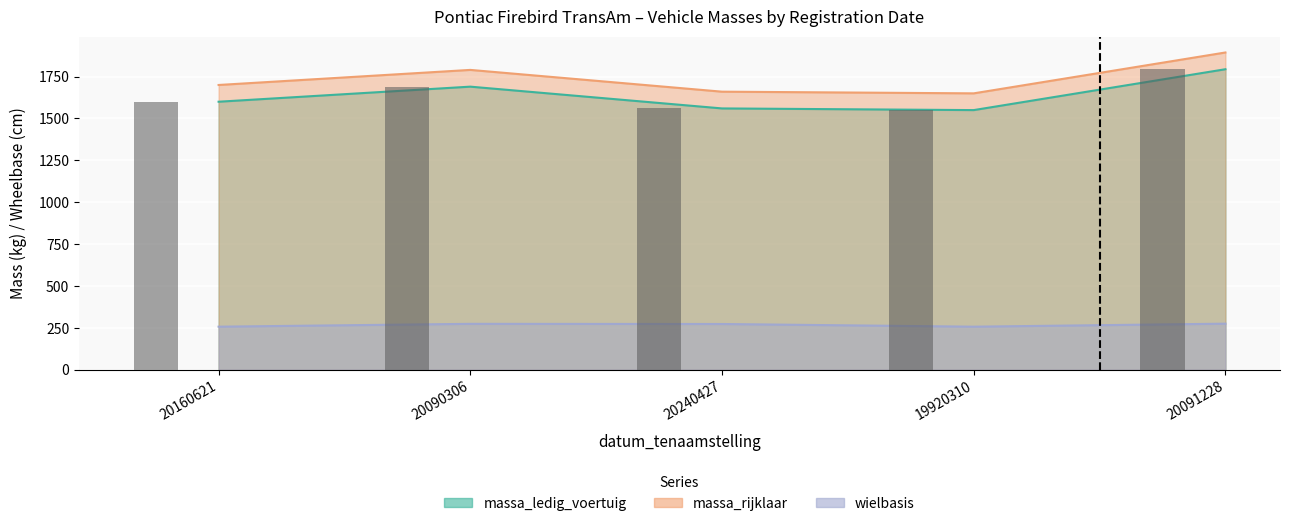

Reading left to right, extract all data points from this chart.

massa_ledig_voertuig: 20160621=1600	20090306=1690	20240427=1560	19920310=1550	20091228=1794
massa_rijklaar: 20160621=1700	20090306=1790	20240427=1660	19920310=1650	20091228=1894
wielbasis: 20160621=257	20090306=274	20240427=273	19920310=257	20091228=275